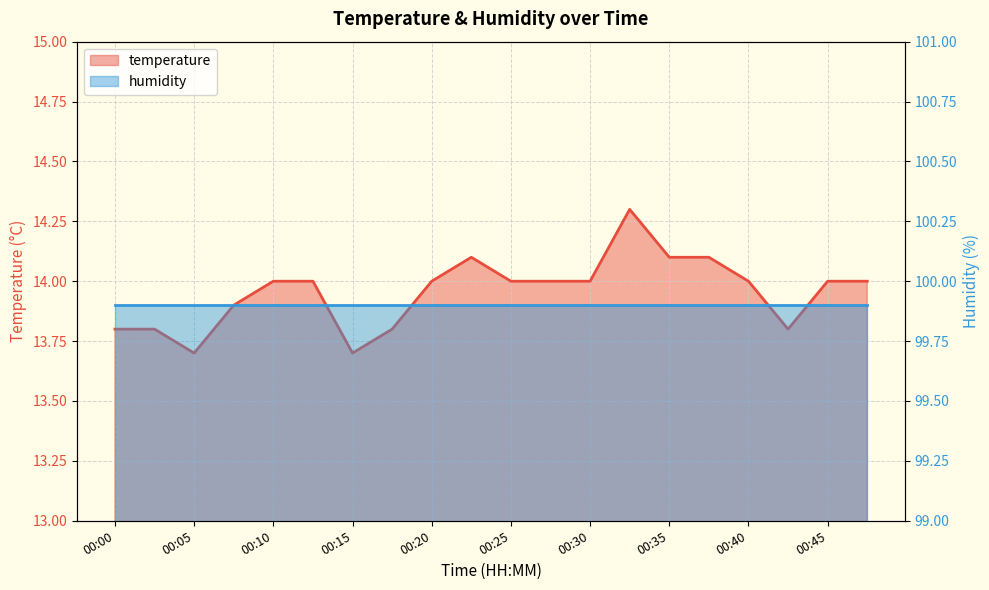

What value does the data have at 00:45?

14.0